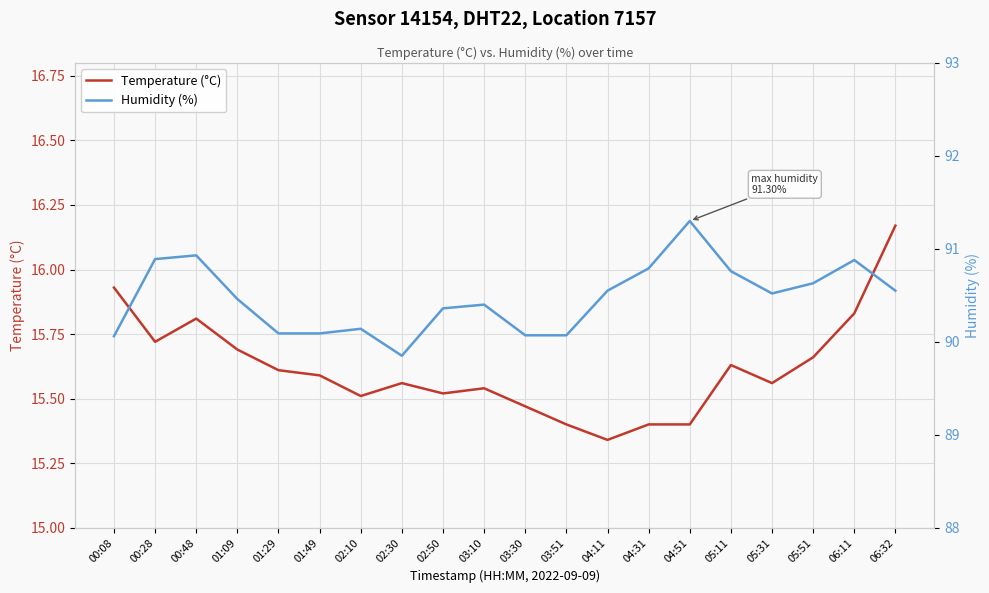

Count the number of data series in this chart.

2